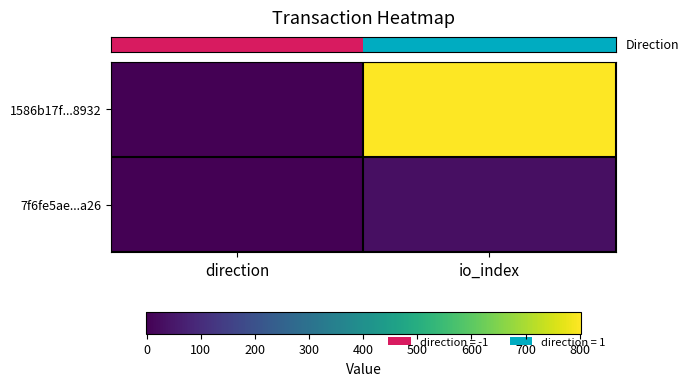

What is the spread (max minus min) of values at direction?

2